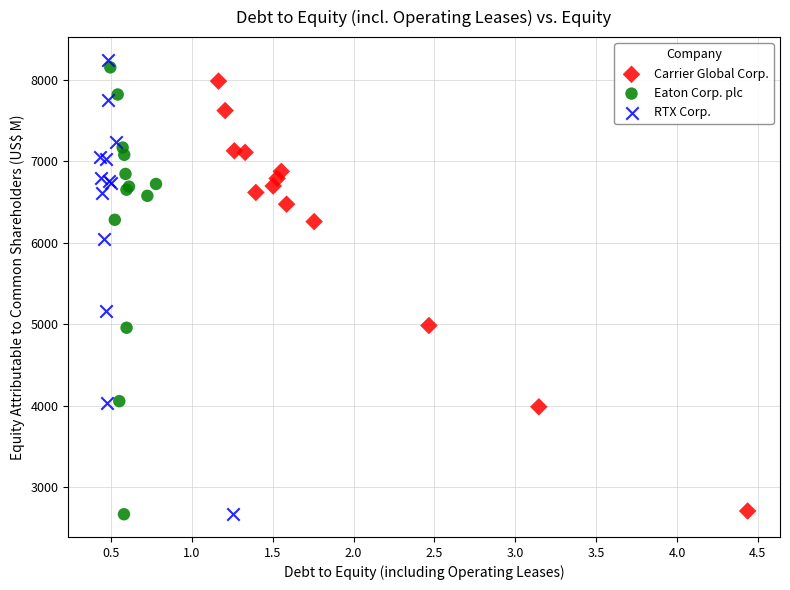

Which series has the largest Y range (max minus min)?

RTX Corp.